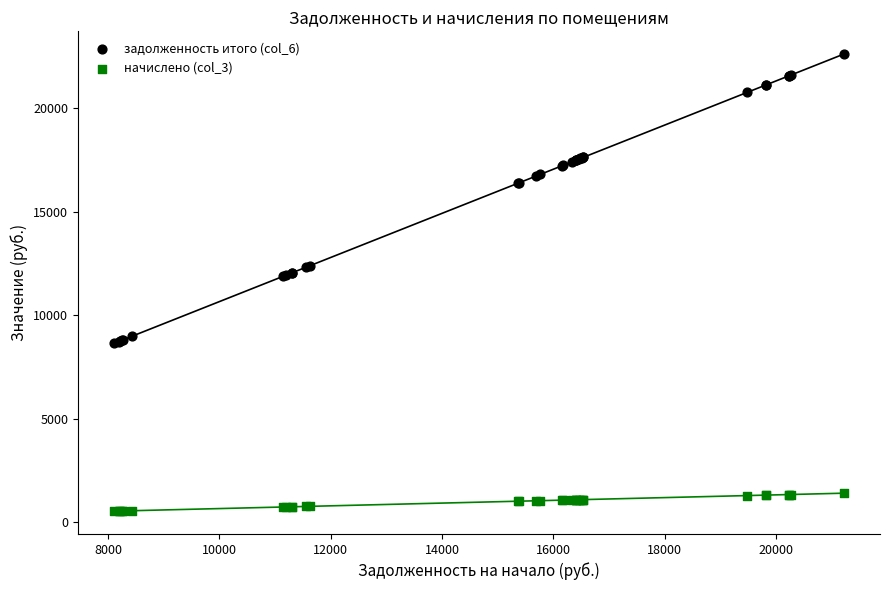

Which series reaches the minimum Y coordinate?

начислено (col_3)